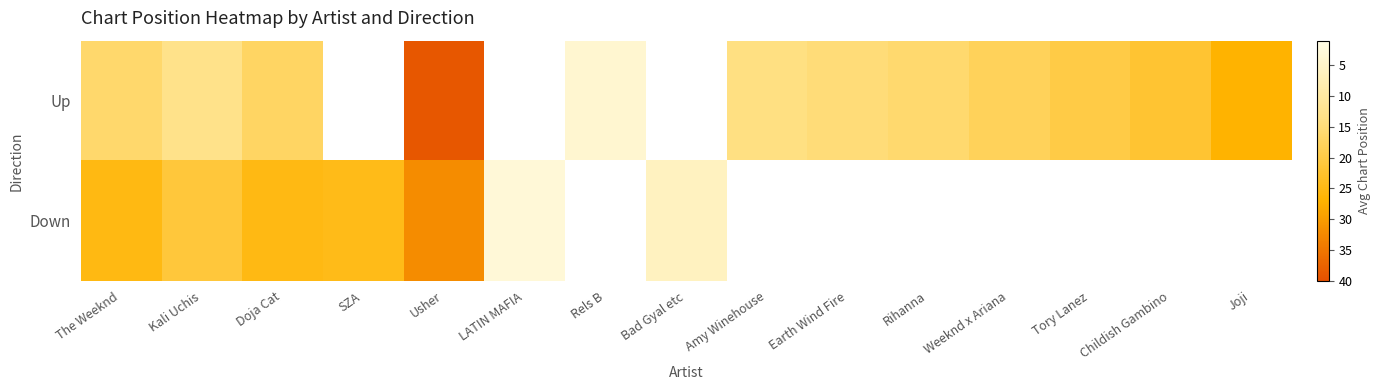

What is the difference between the maximum and minimum values in the Up series?

35.0